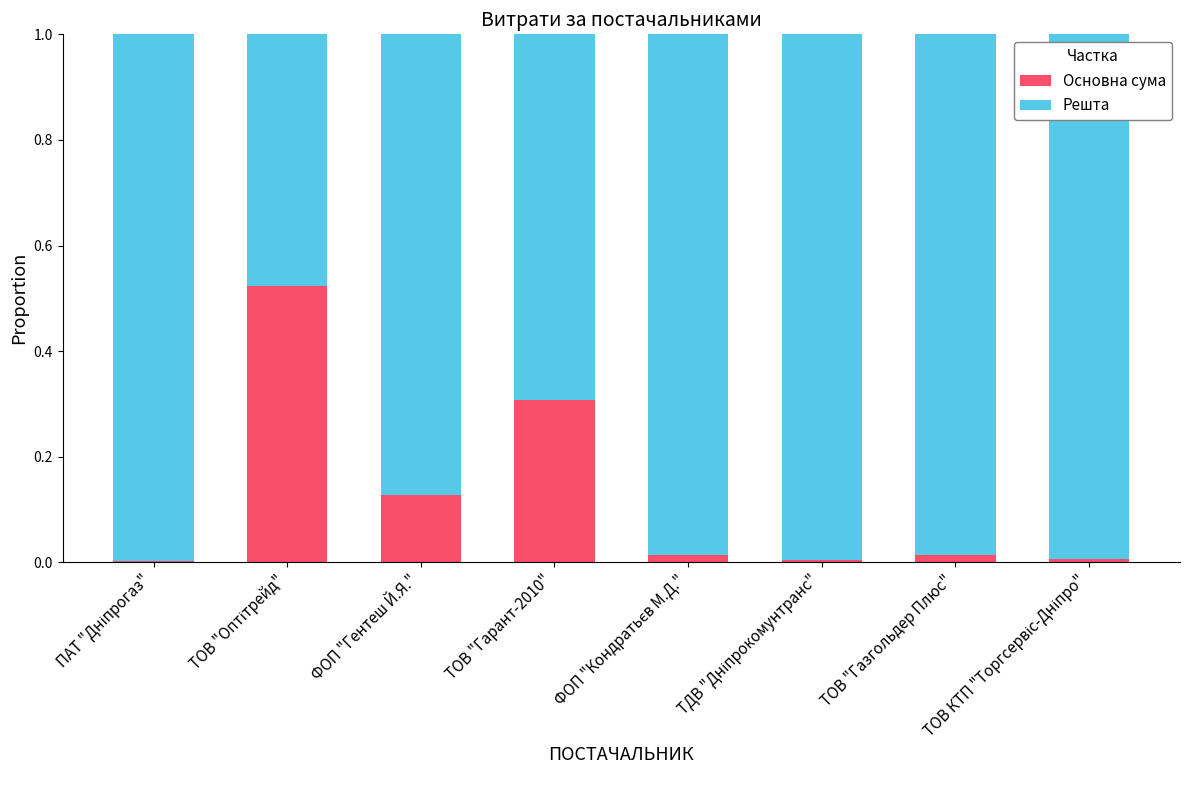

The Основна сума series shows 0.3 at ТОВ "Гарант-2010". True or false?

True